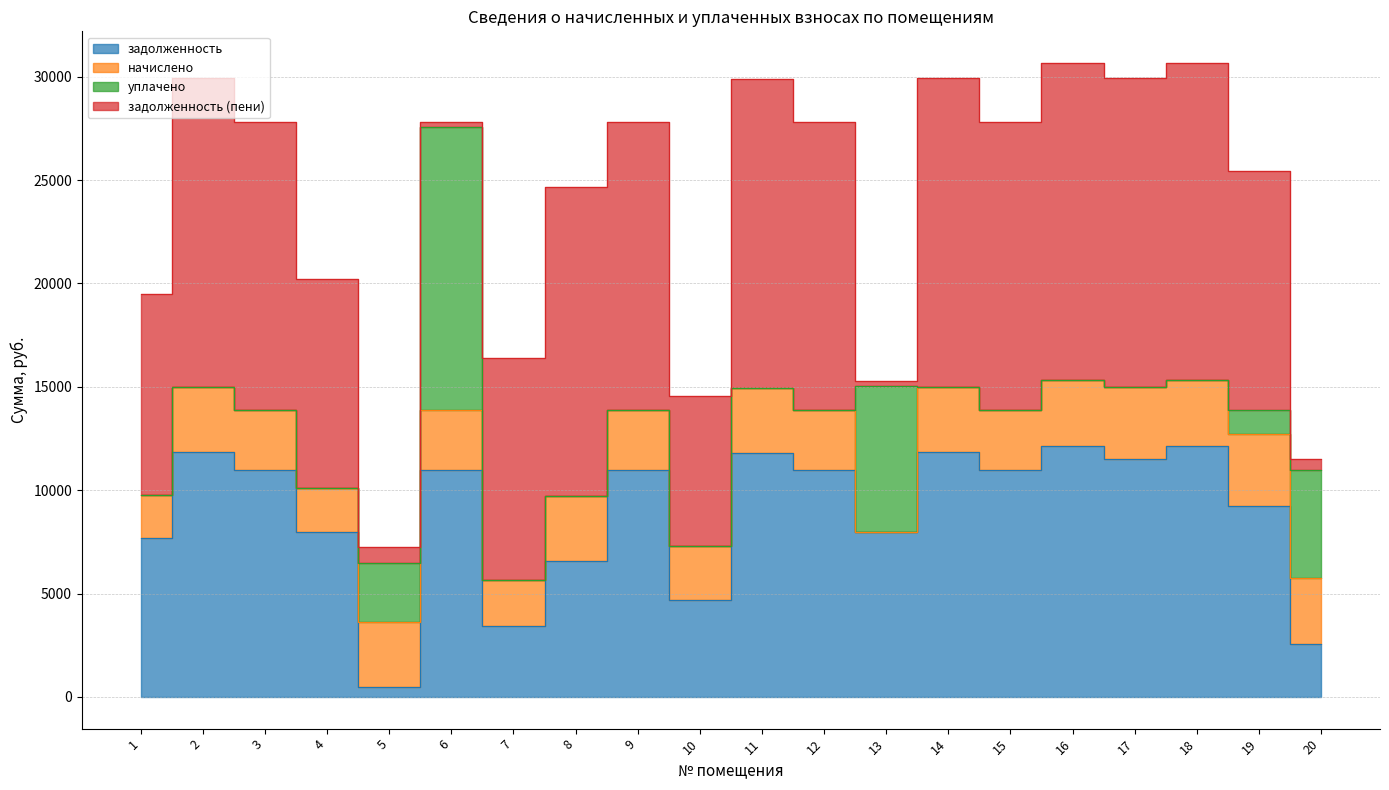

At which label does задолженность reach its peak?

16